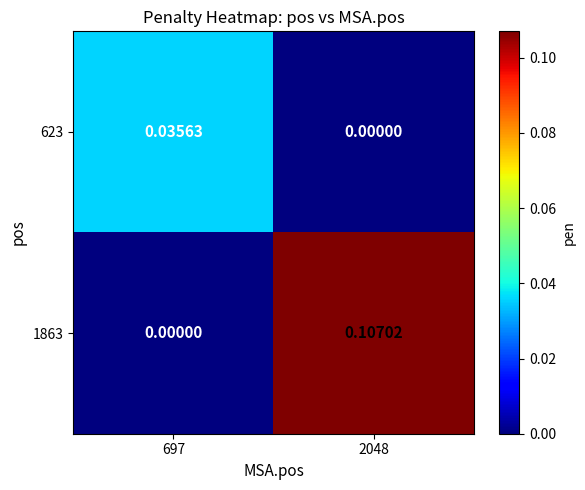

Is the value of 623 at 2048 greater than the value of 1863 at 2048?

No